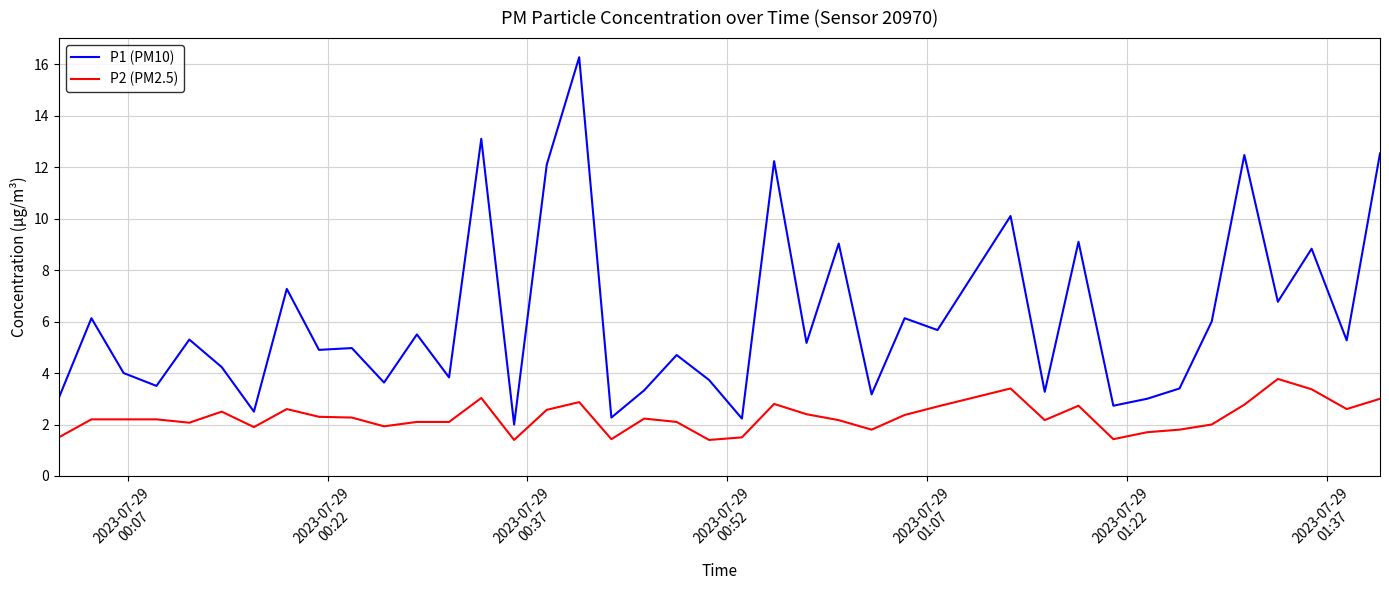

What is the difference between the maximum and minimum values in the P1 (PM10) series?

14.3